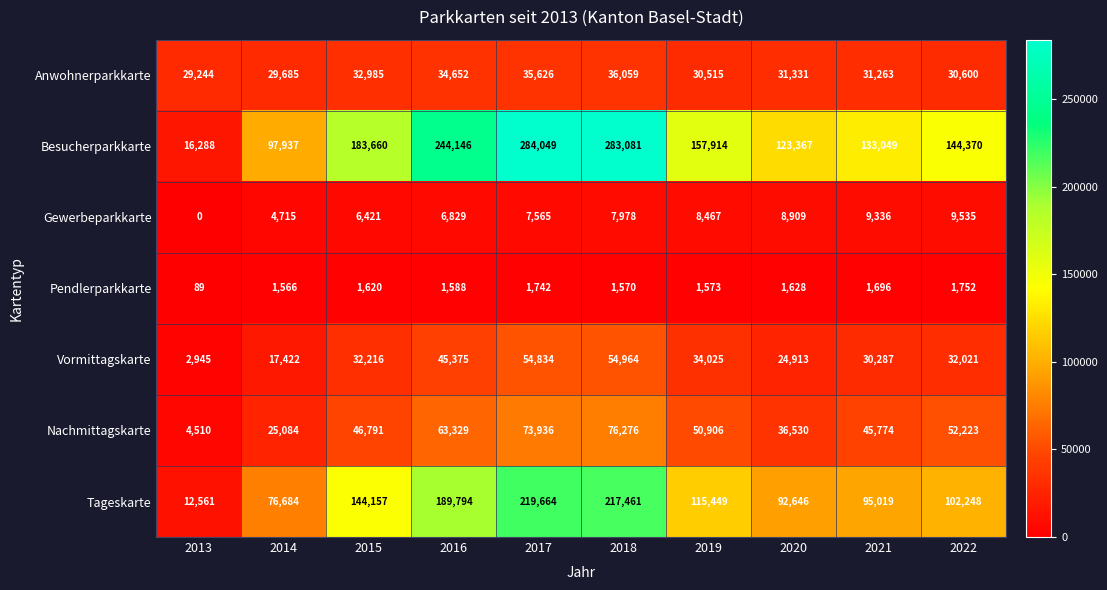

At 2013, list the series in order from largest to smallest.

Anwohnerparkkarte, Besucherparkkarte, Tageskarte, Nachmittagskarte, Vormittagskarte, Pendlerparkkarte, Gewerbeparkkarte